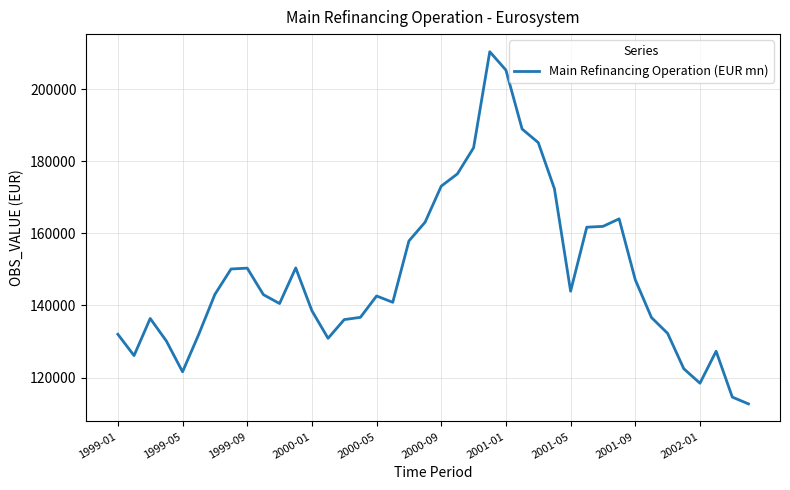

What is the minimum value shown in the chart?

112717.7